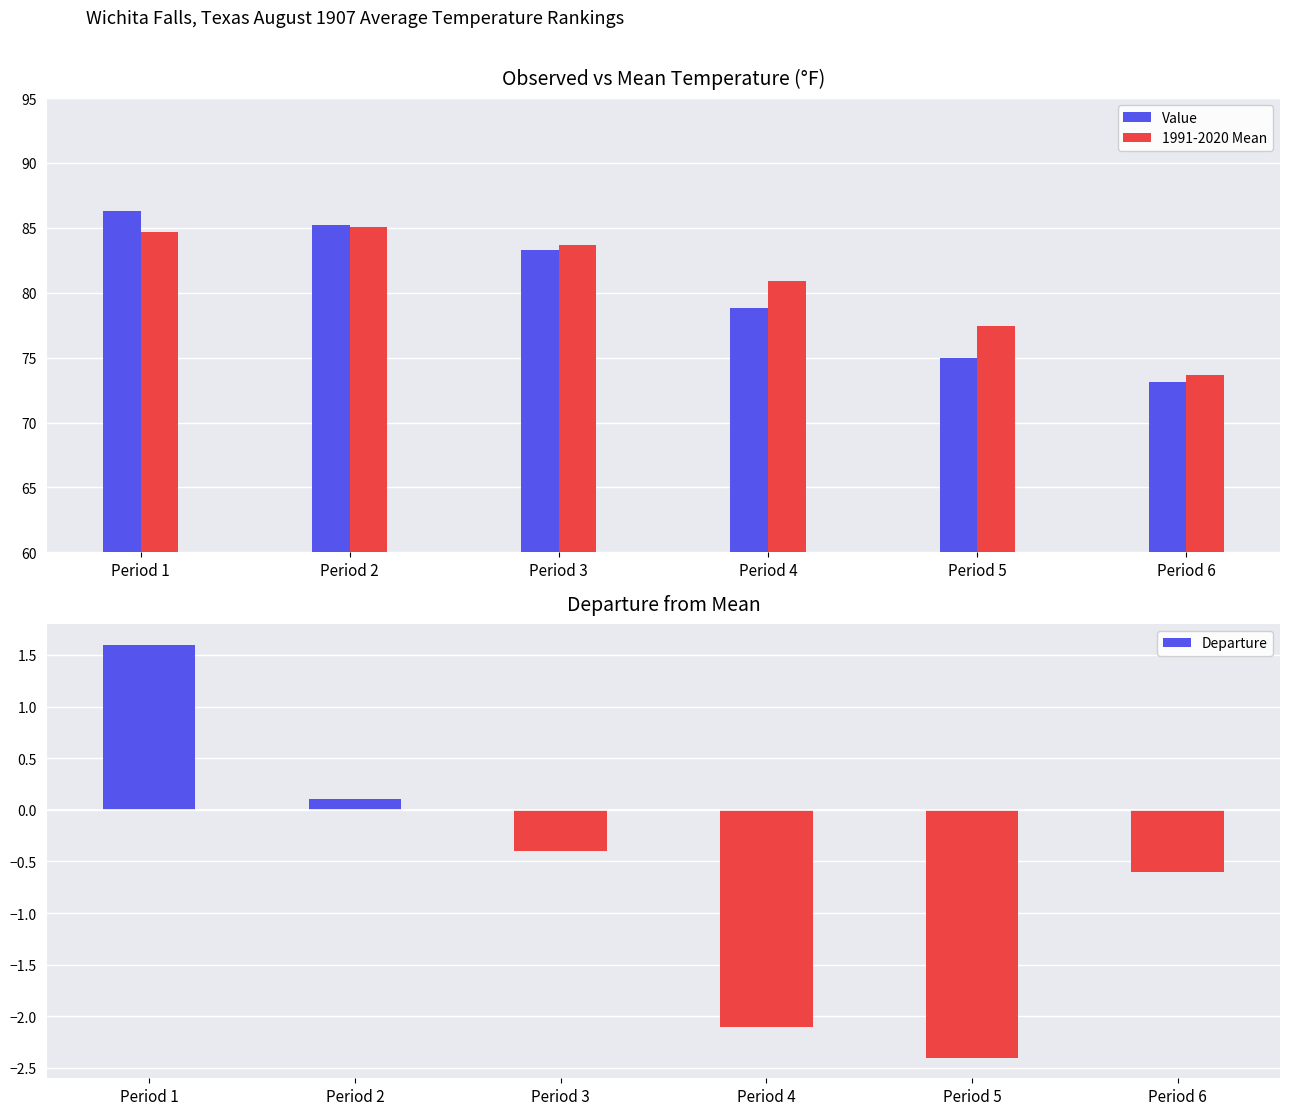

Reading left to right, list all the values displayed in this chart.

Value: Period 1=86.3	Period 2=85.2	Period 3=83.3	Period 4=78.8	Period 5=75.0	Period 6=73.1
1991-2020 Mean: Period 1=84.7	Period 2=85.1	Period 3=83.7	Period 4=80.9	Period 5=77.4	Period 6=73.7
Departure: Period 1=1.6	Period 2=0.1	Period 3=-0.4	Period 4=-2.1	Period 5=-2.4	Period 6=-0.6